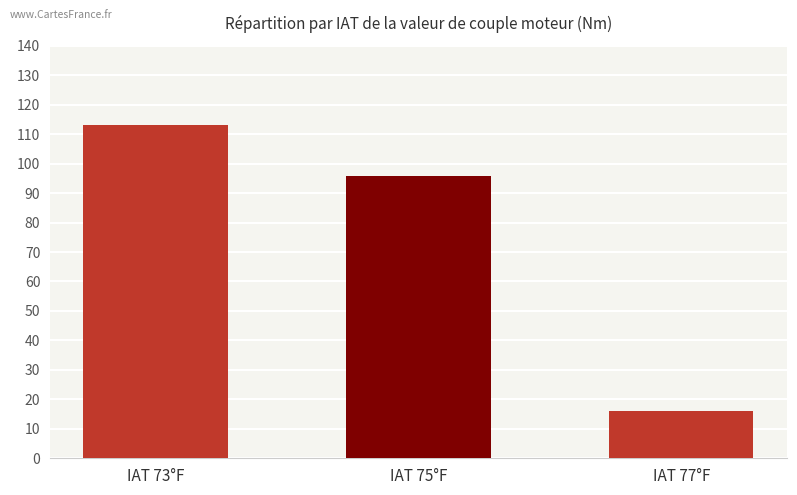

Reading right to left, list all the values displayed in this chart.

16.1	95.7	113.2